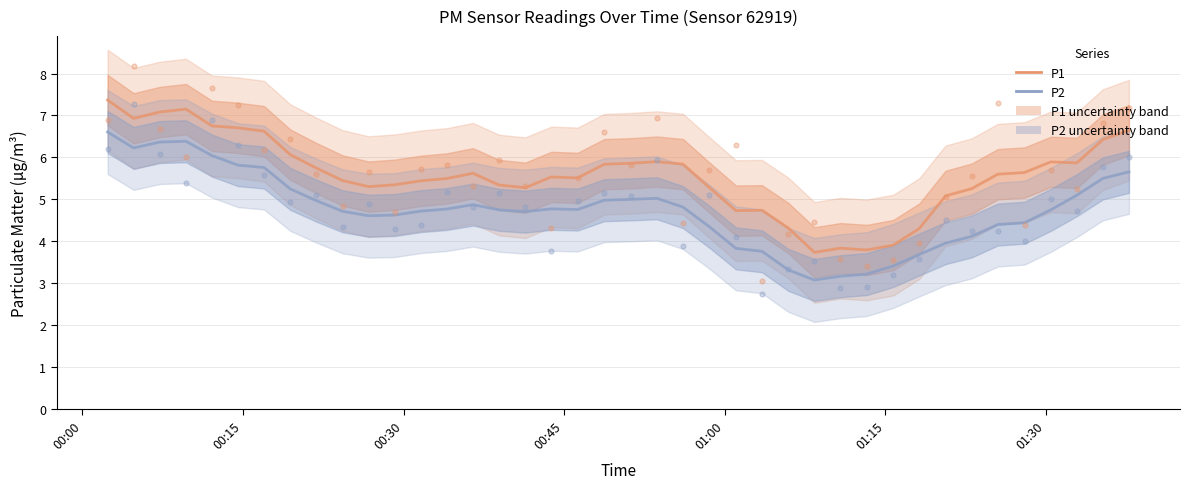

Which series has the largest total across all categories?

P1